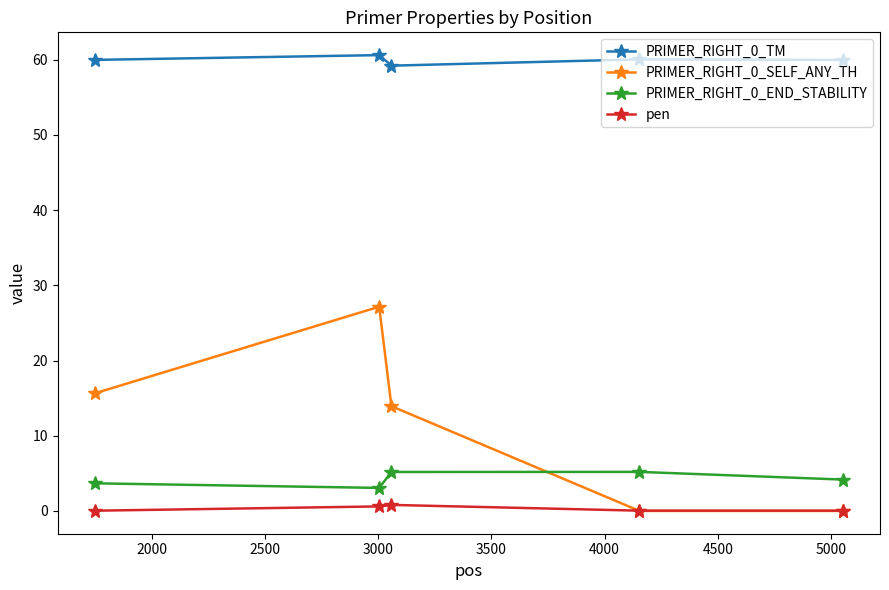

True or false: pen and PRIMER_RIGHT_0_END_STABILITY intersect in this chart.

False